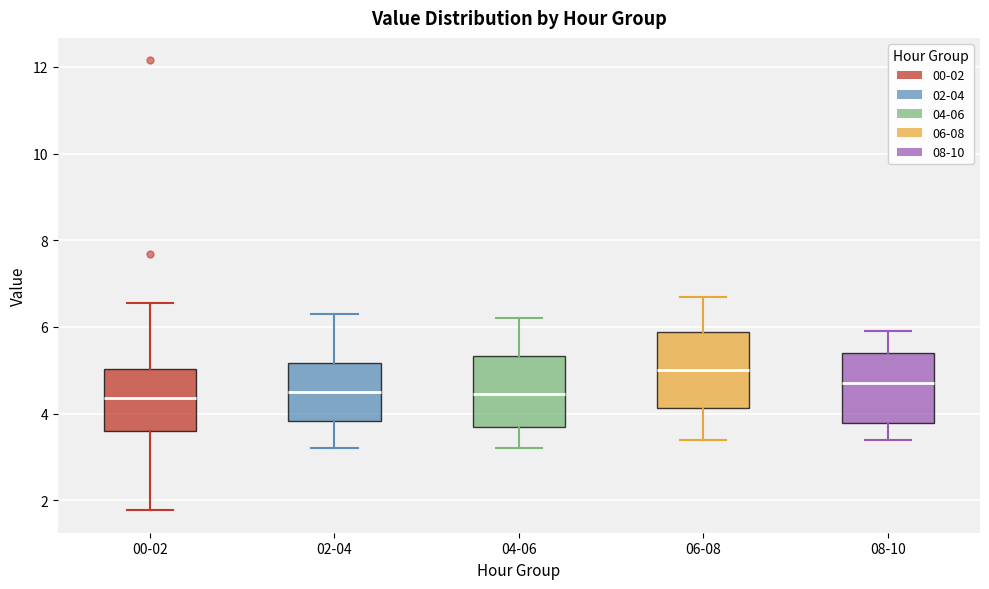

Which box has the highest median line?

06-08